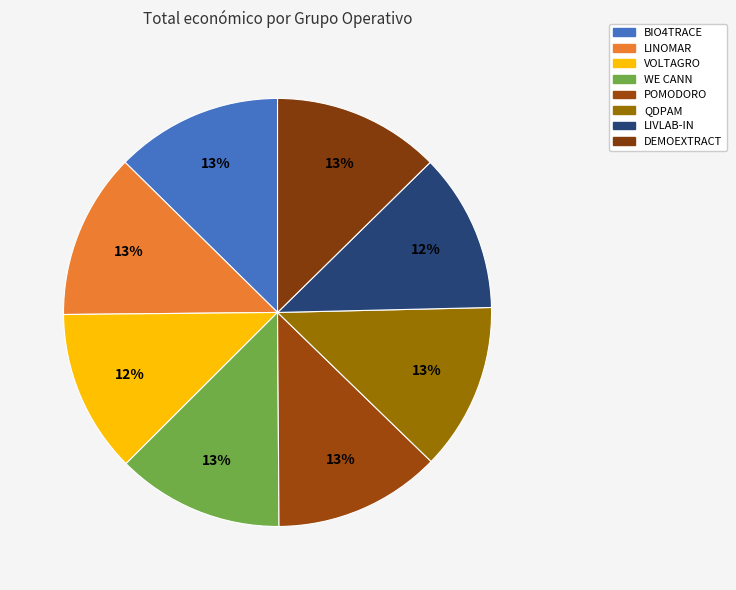

How many segments does this pie chart have?

8